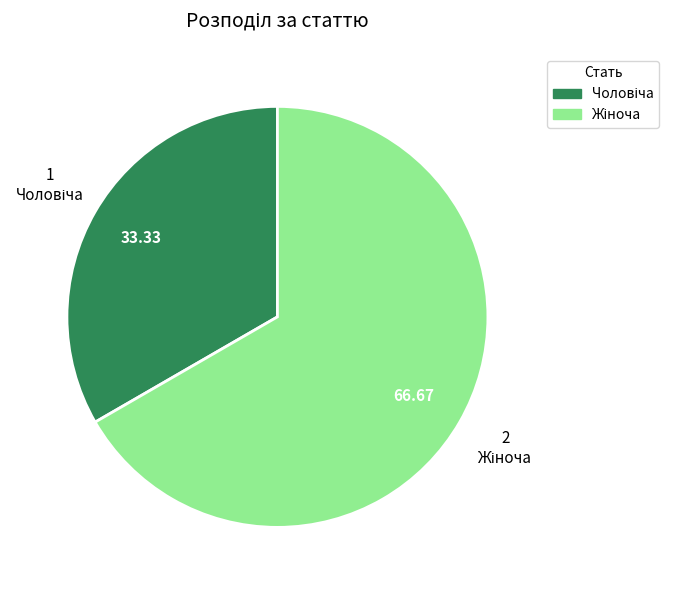

Is there any slice that represents more than half of the pie?

Yes